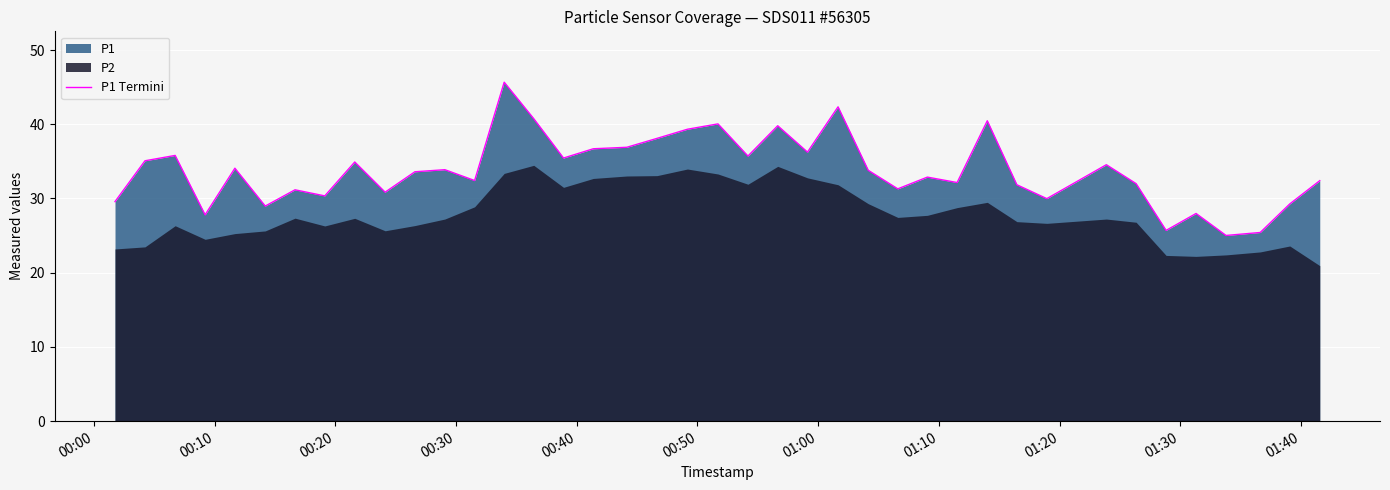

What is the lowest value of the P1 Termini series?

25.0